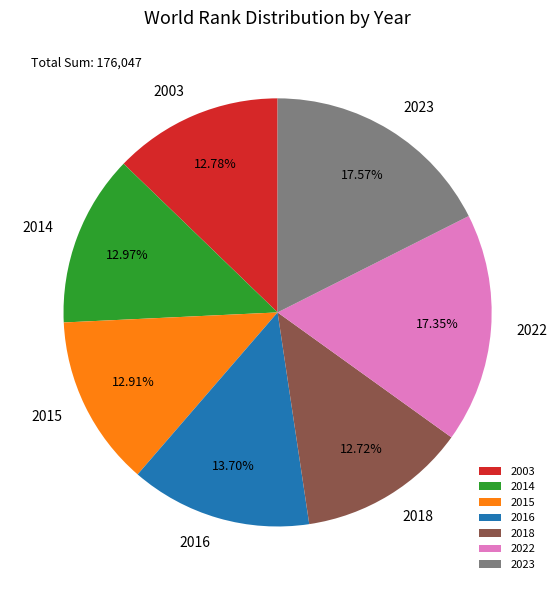

Is the sum of 2015 and 2023 greater than half?

No